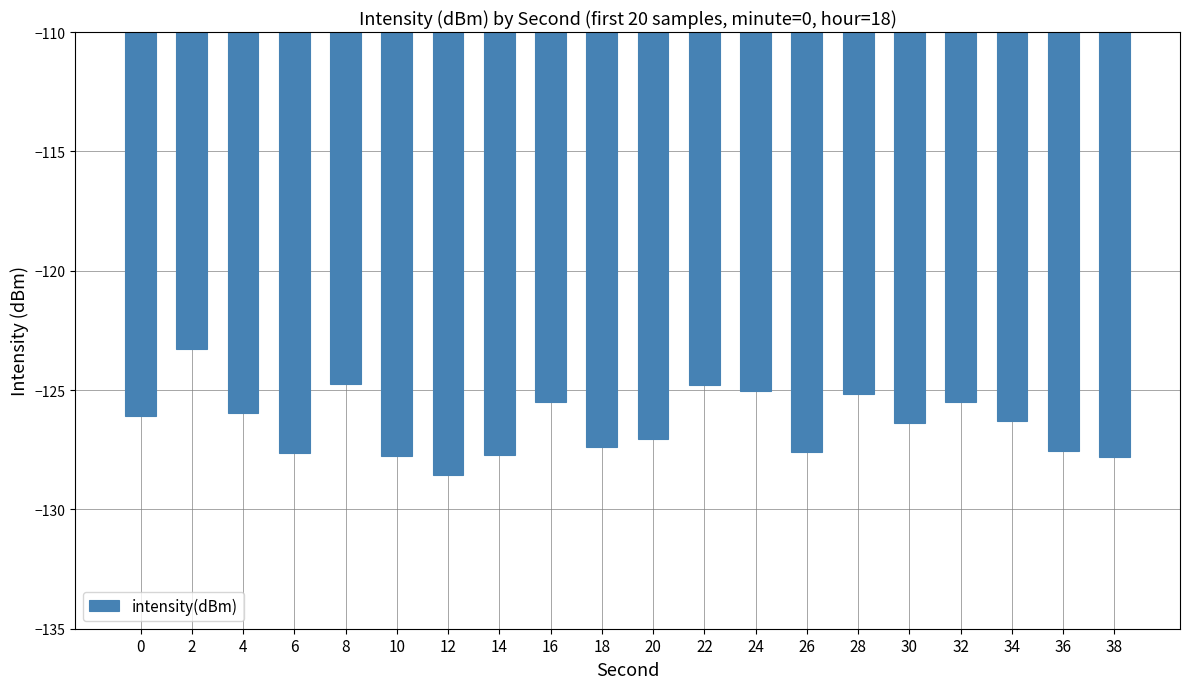

How many bars are there in total?

20